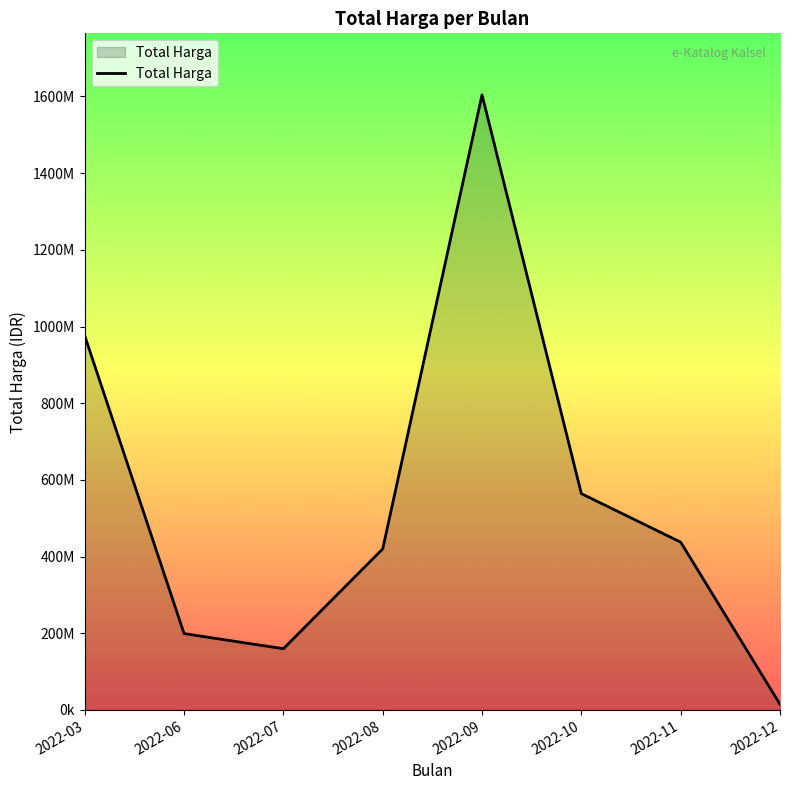

Does the chart have visible grid lines?

No